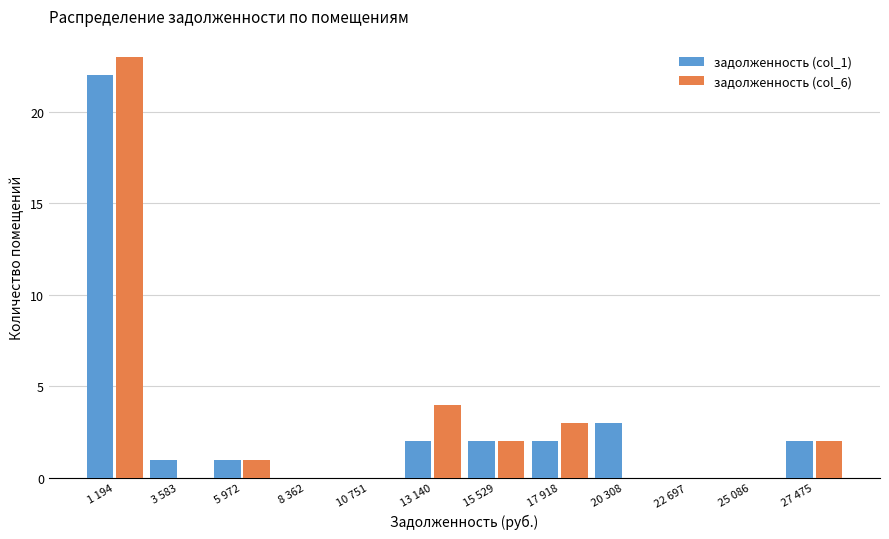

Reading left to right, extract all data points from this chart.

задолженность (col_1): 1 194=22	3 583=1	5 972=1	8 362=0	10 751=0	13 140=2	15 529=2	17 918=2	20 308=3	22 697=0	25 086=0	27 475=2
задолженность (col_6): 1 194=23	3 583=0	5 972=1	8 362=0	10 751=0	13 140=4	15 529=2	17 918=3	20 308=0	22 697=0	25 086=0	27 475=2